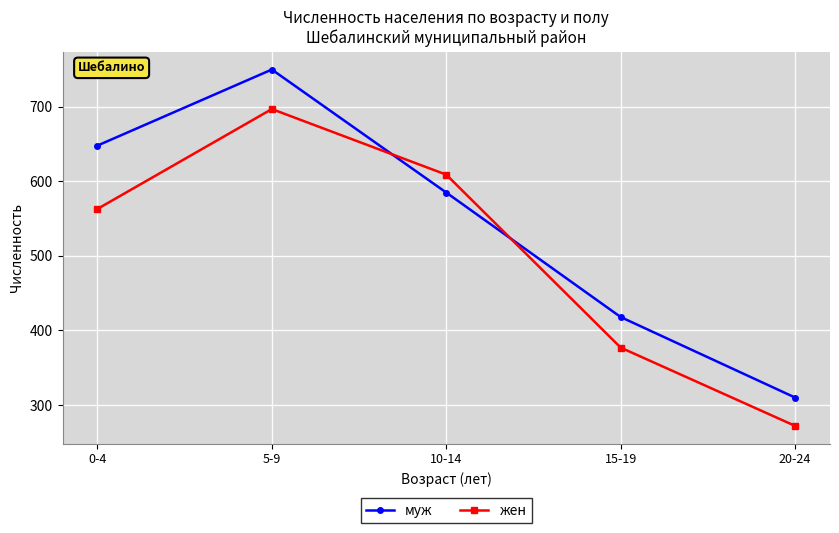

What position from the left is 15-19?

4